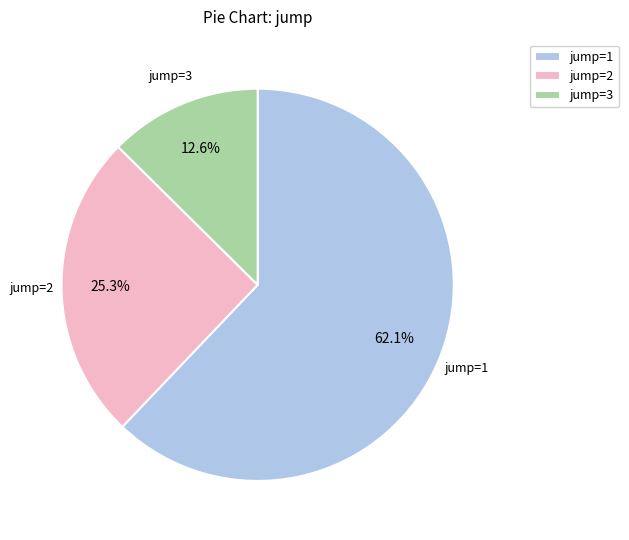

Rank the categories by value from lowest to highest.

jump=3, jump=2, jump=1